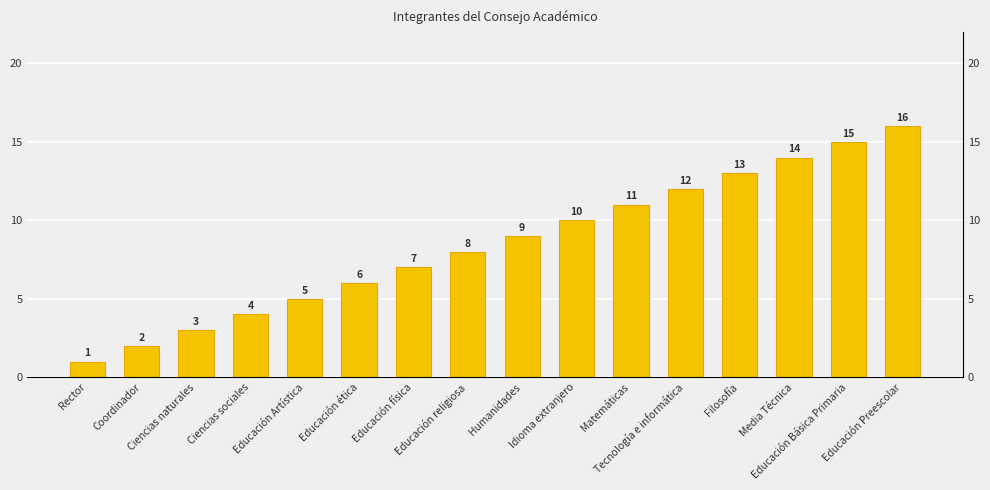

What is the approximate value at Educación ética?

6